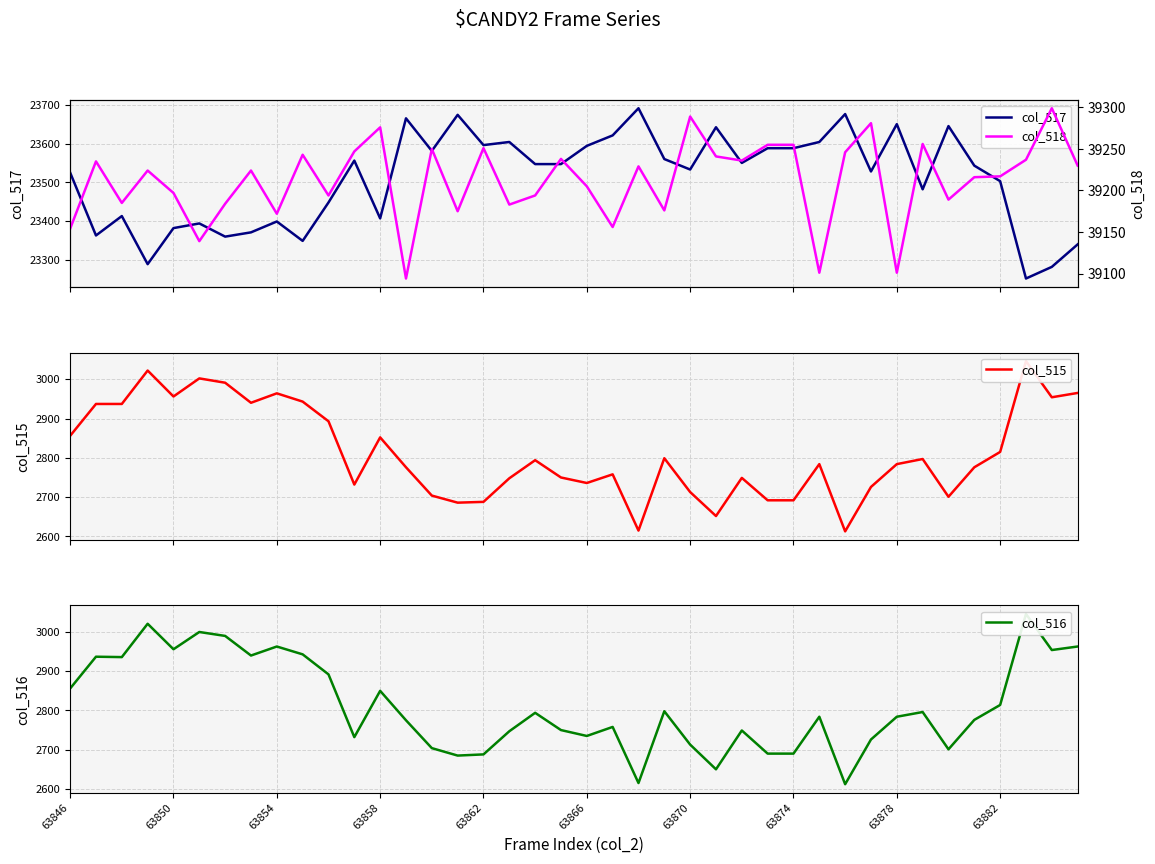

Reading right to left, transcribe all the data shown in this chart.

col_517: 23340	23282	23252	23503	23543	23645	23482	23650	23528	23676	23604	23588	23588	23550	23642	23533	23560	23691	23621	23594	23547	23547	23604	23596	23674	23581	23665	23407	23556	23448	23349	23399	23371	23360	23394	23382	23289	23413	23363	23525
col_515: 2965	2954	3046	2815	2776	2701	2797	2784	2726	2613	2784	2692	2692	2749	2652	2713	2799	2615	2758	2736	2750	2794	2748	2688	2686	2704	2776	2852	2732	2893	2943	2964	2940	2991	3002	2956	3022	2937	2937	2856
col_516: 2963	2954	3046	2814	2776	2701	2796	2784	2726	2612	2784	2690	2690	2749	2650	2713	2798	2615	2758	2735	2750	2794	2747	2688	2685	2704	2775	2850	2732	2892	2943	2963	2940	2990	3000	2956	3021	2936	2937	2856
col_518: 39230	39299	39237	39217	39216	39189	39256	39101	39281	39246	39101	39255	39255	39236	39241	39289	39176	39229	39156	39205	39238	39194	39183	39251	39175	39250	39094	39276	39247	39194	39243	39172	39224	39184	39139	39197	39224	39185	39235	39154